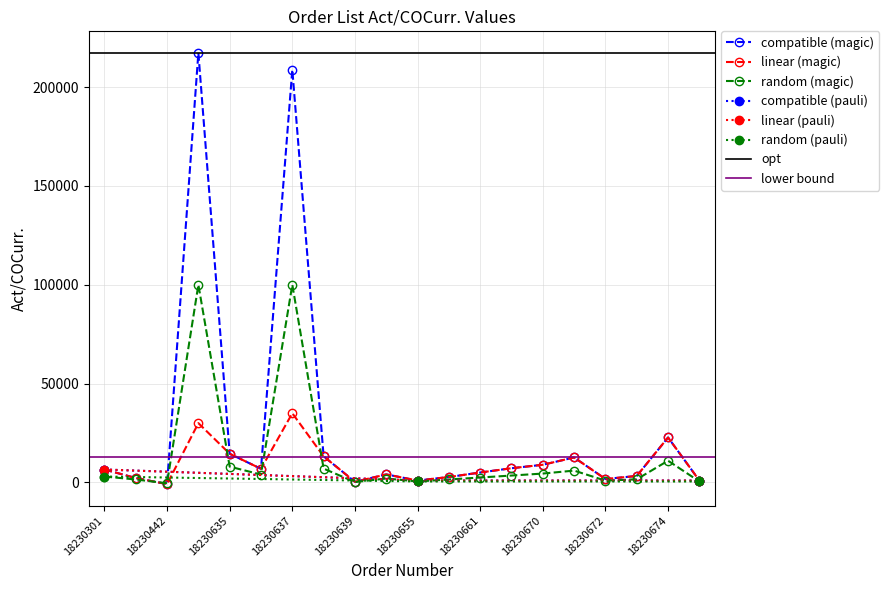

Approximately how many times larger is the value at 18230657 compared to 18230655?

2.8